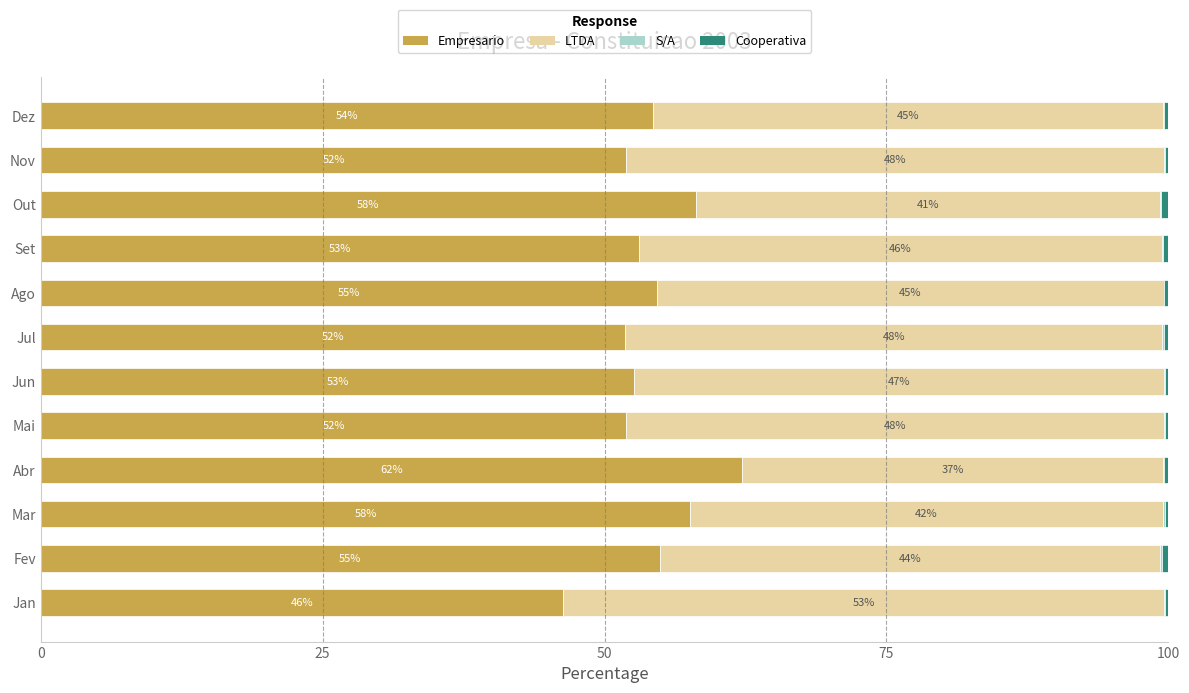

Where is Empresario nearest to the value 54?

Dez